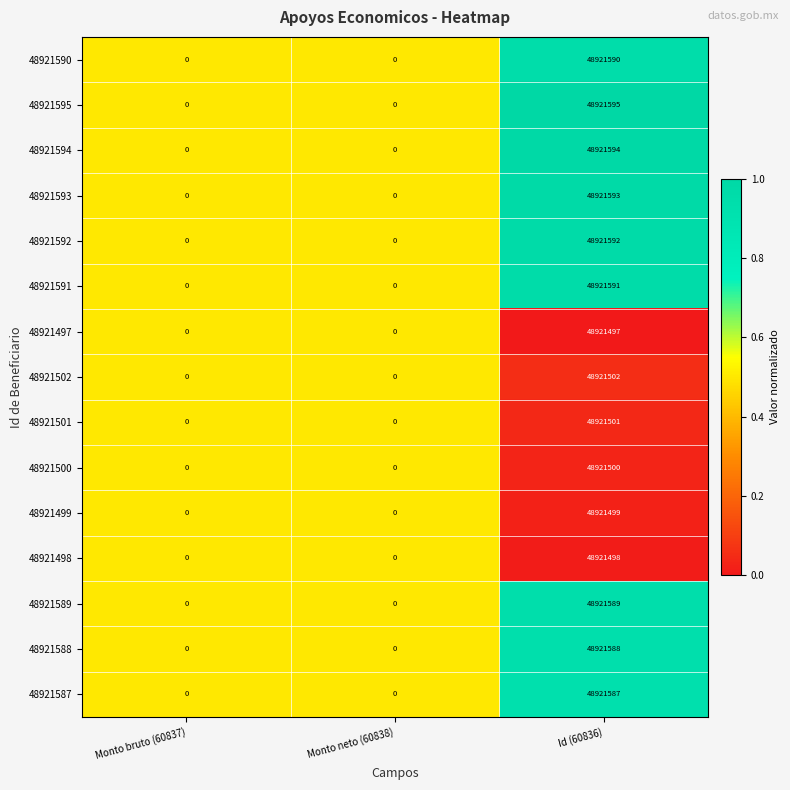

List the series in order of their peak value, lowest first.

48921497, 48921498, 48921499, 48921500, 48921501, 48921502, 48921587, 48921588, 48921589, 48921590, 48921591, 48921592, 48921593, 48921594, 48921595